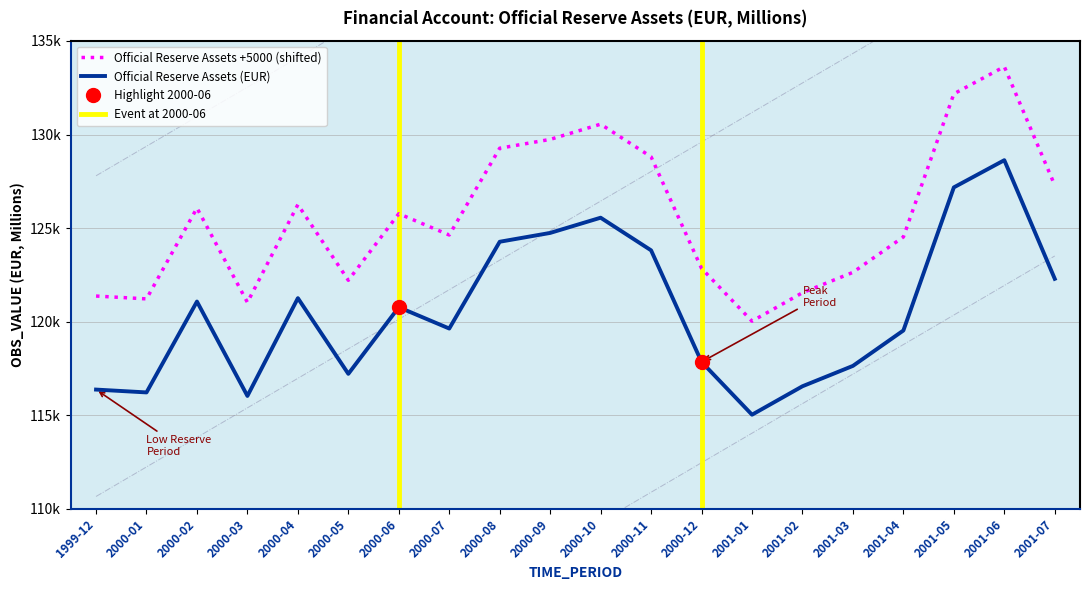

Reading right to left, list all the values displayed in this chart.

127286.3	133627.2	132173.8	124524.2	122631.9	121542.5	120021.5	122843.0	128808.6	130552.8	129739.1	129267.1	124628.3	125767.0	122206.2	126253.0	121025.5	126070.3	121213.1	121365.2